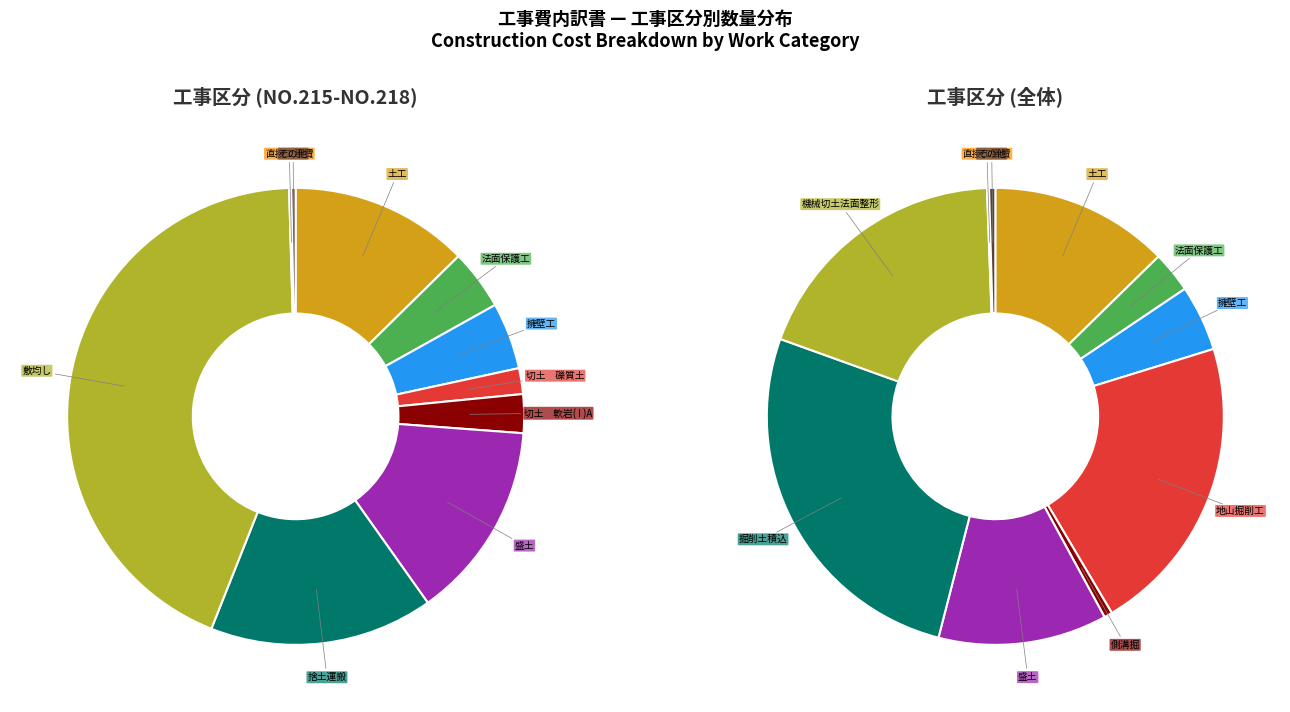

Is it true that 盛土 is 1% of the pie?

False